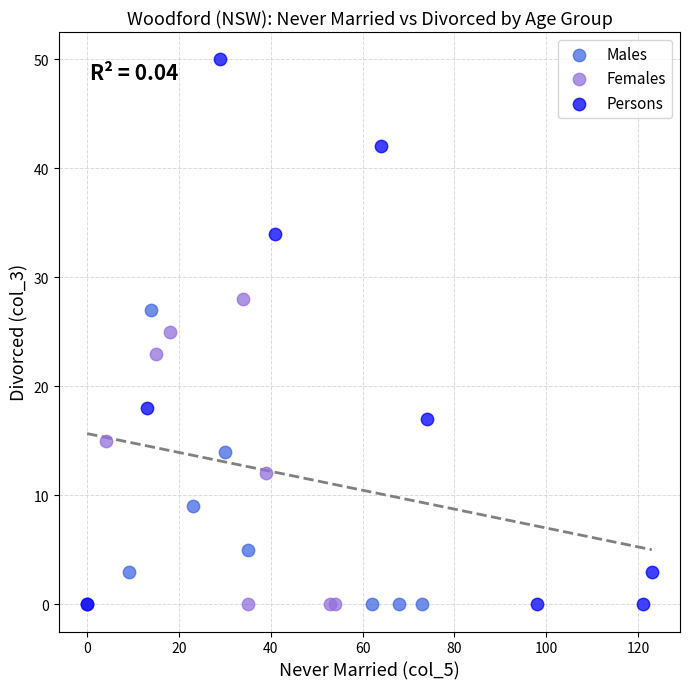

Which series has the largest Y range (max minus min)?

Persons